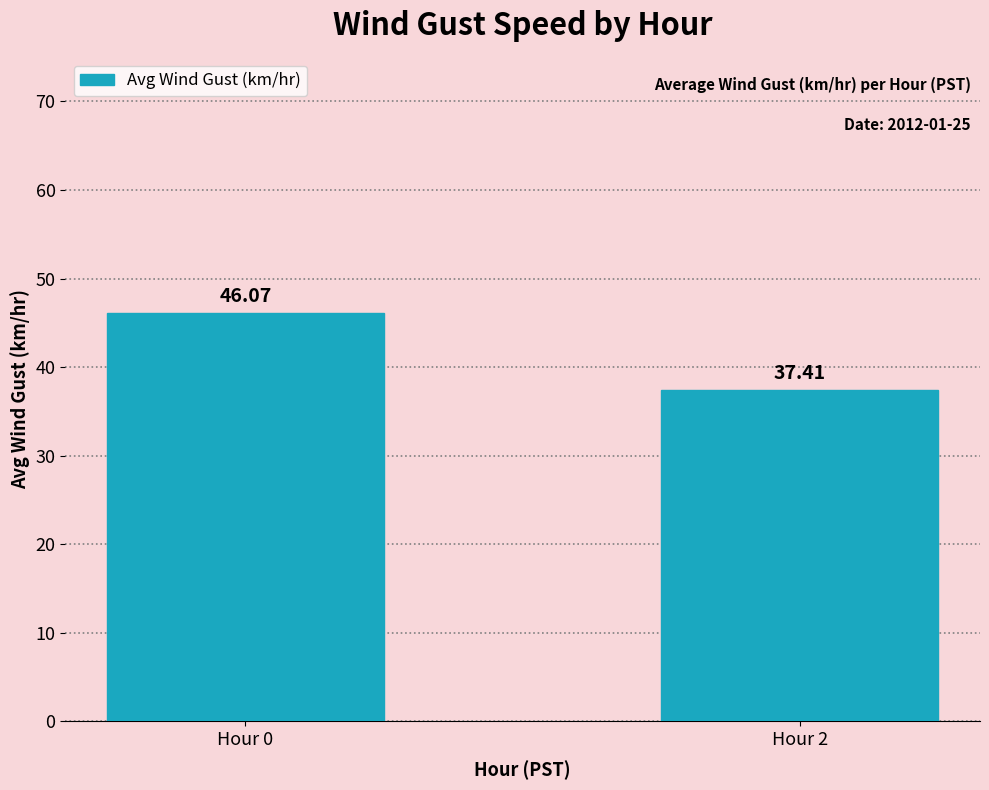

Which has a higher value, Hour 2 or Hour 0?

Hour 0